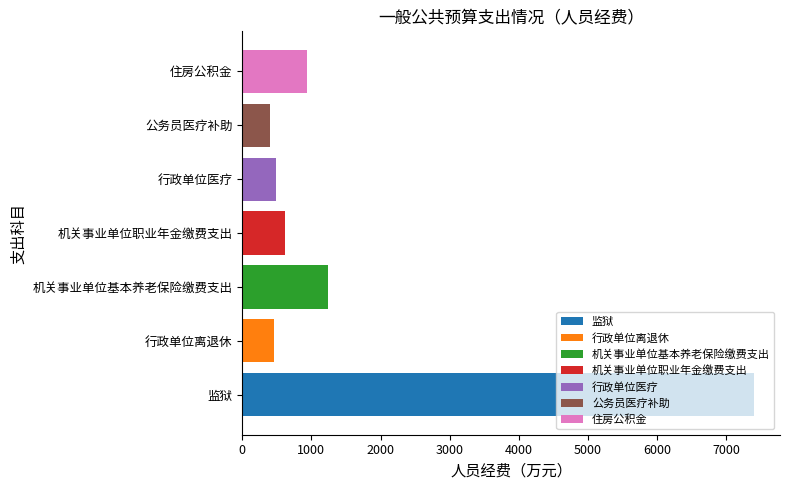

List the labels in order of 机关事业单位基本养老保险缴费支出 value, largest first.

机关事业单位职业年金缴费支出